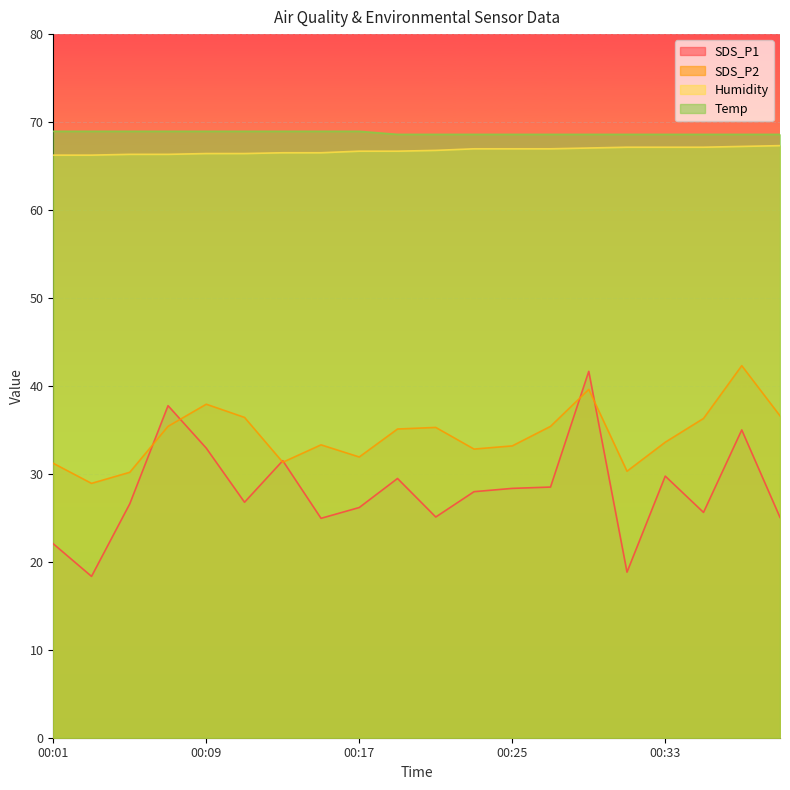

What is the difference between the maximum and minimum values in the Humidity series?

1.1